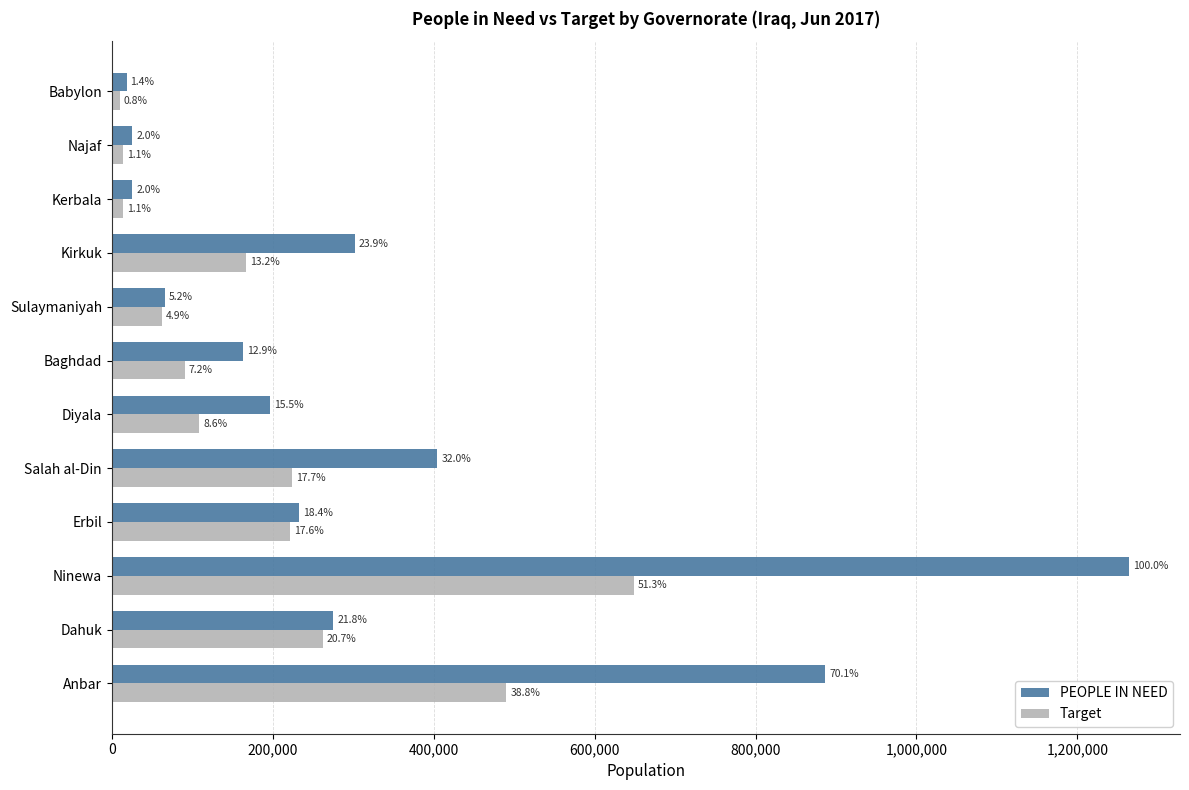

What is the value of the PEOPLE IN NEED bar at the 11th from the left?

25088